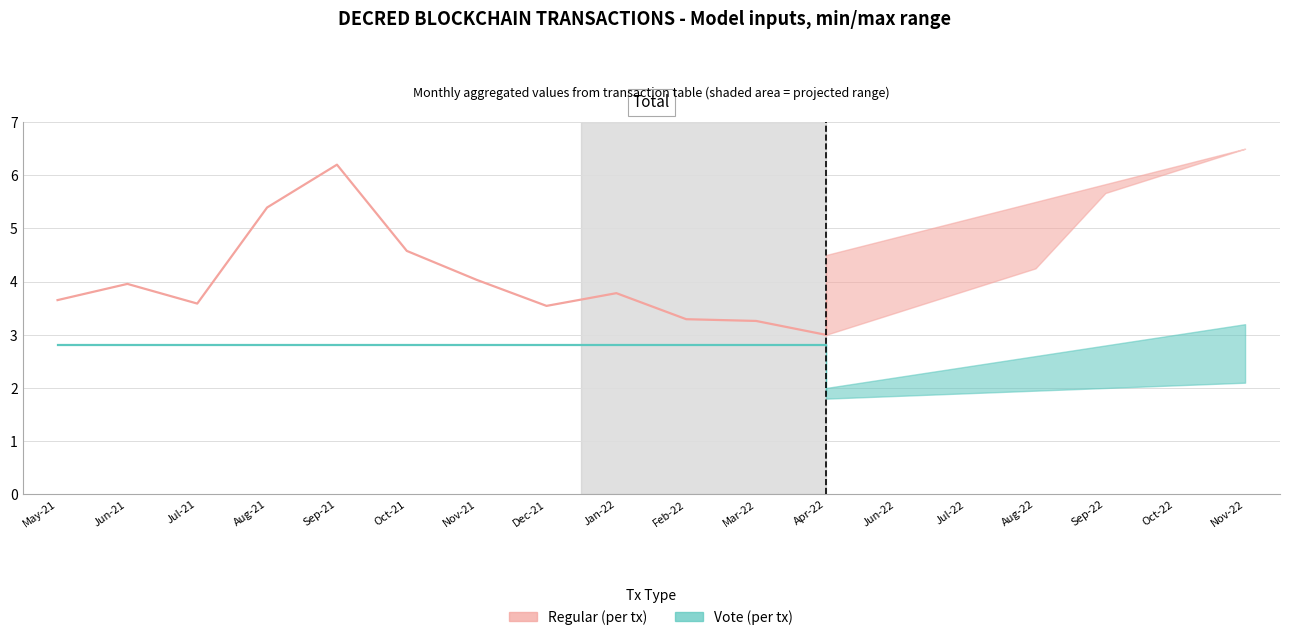

Rank the series at Aug-21 from highest to lowest value.

Regular (value scaled), Vote (io_index scaled)